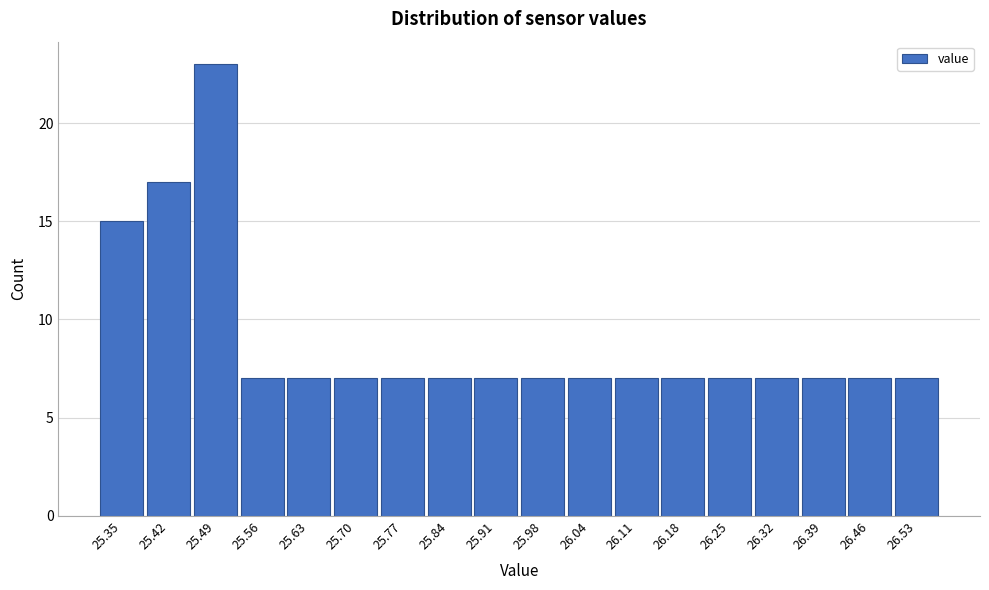

Reading left to right, extract all data points from this chart.

25.35=15	25.42=17	25.49=23	25.56=7	25.63=7	25.70=7	25.77=7	25.84=7	25.91=7	25.98=7	26.04=7	26.11=7	26.18=7	26.25=7	26.32=7	26.39=7	26.46=7	26.53=7